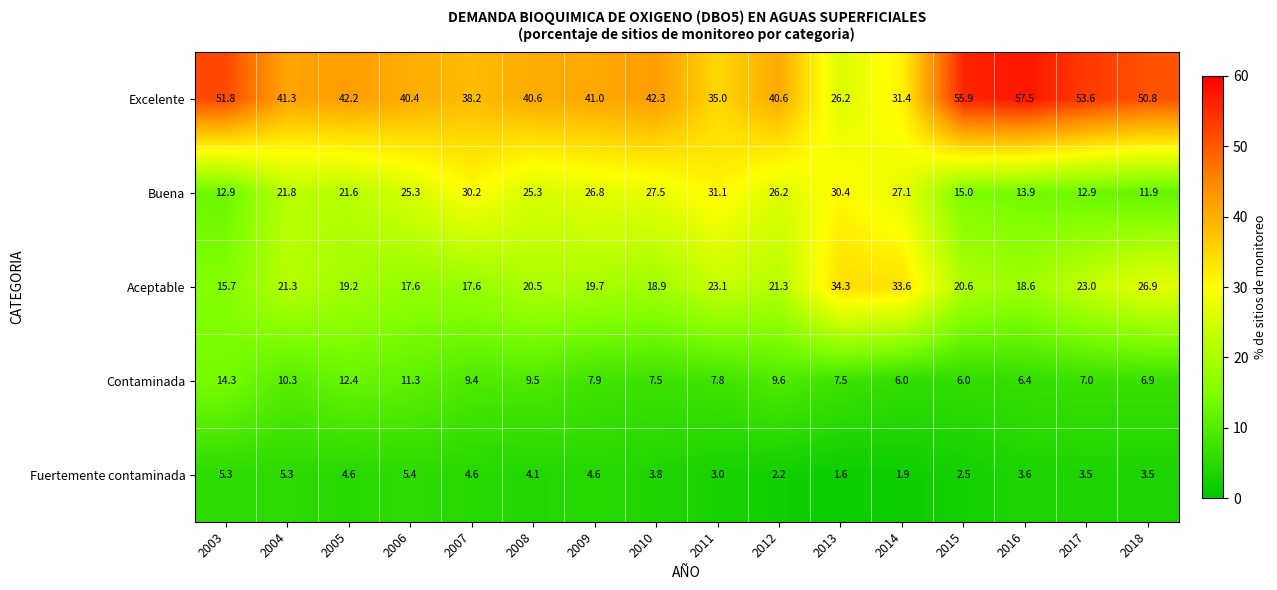

Which label corresponds to the smallest value in the chart?

2013